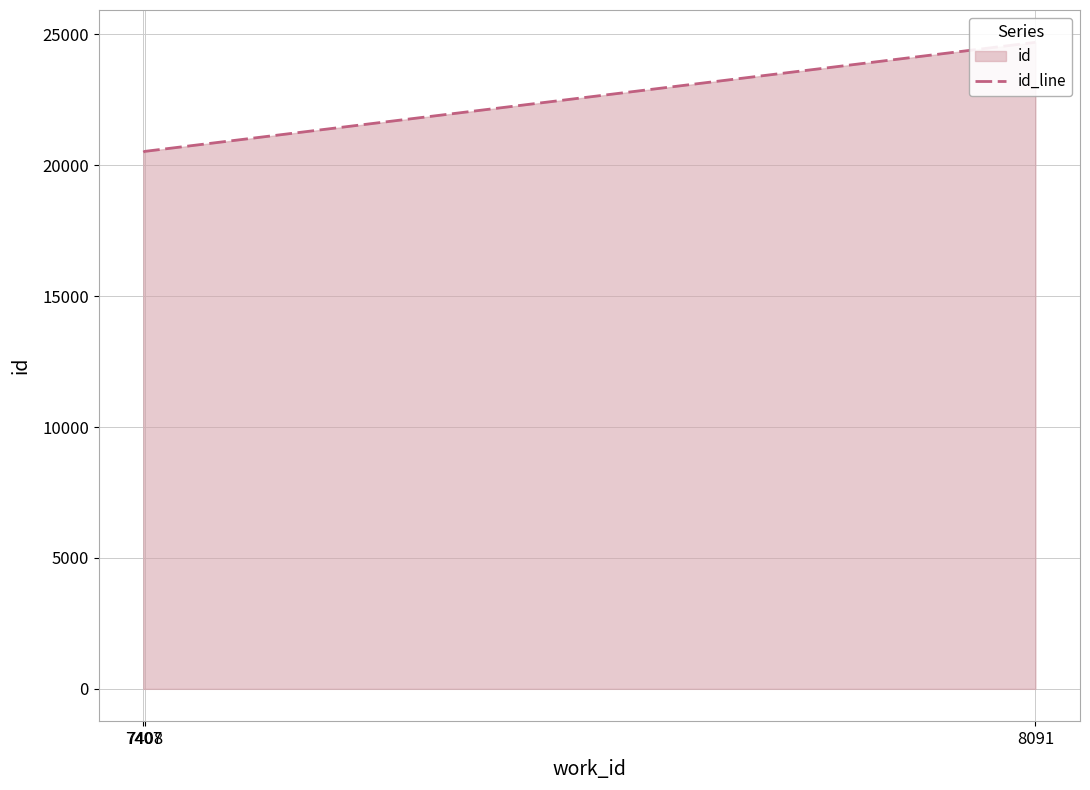

Reading left to right, extract all data points from this chart.

20499	20527	24693